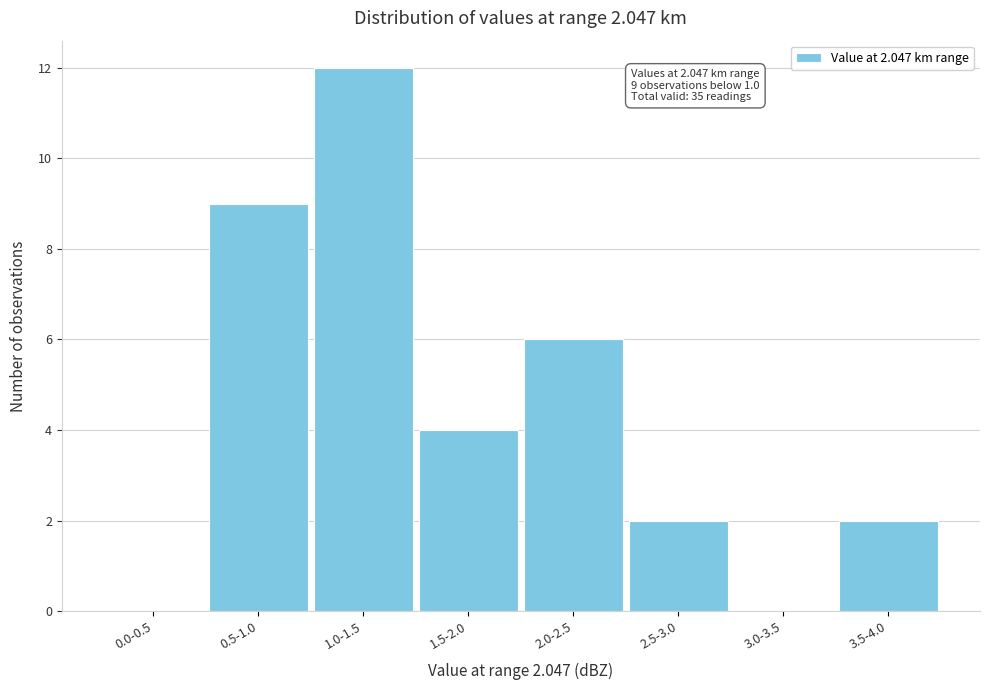

Reading left to right, transcribe all the data shown in this chart.

0.0-0.5=0	0.5-1.0=9	1.0-1.5=12	1.5-2.0=4	2.0-2.5=6	2.5-3.0=2	3.0-3.5=0	3.5-4.0=2